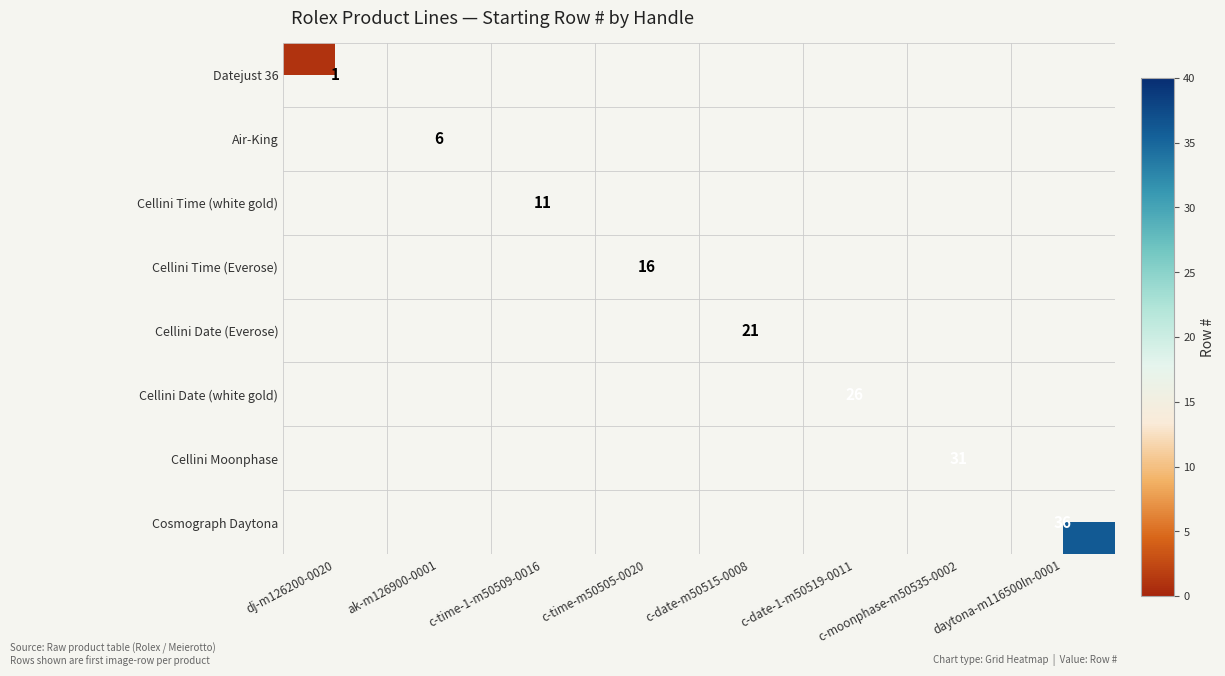

What is the greatest value displayed?

36.0